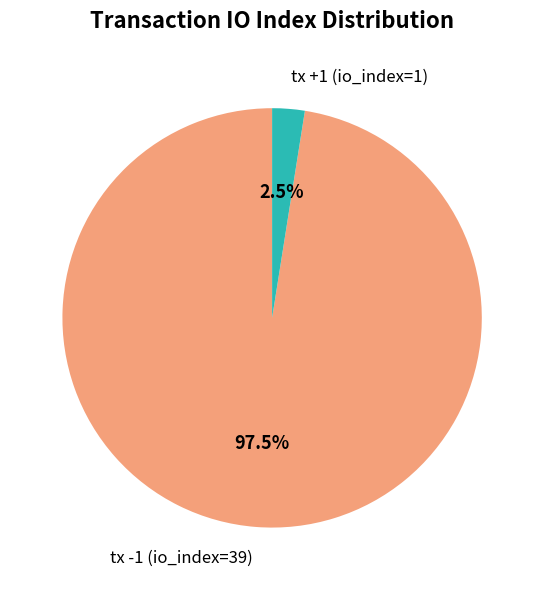

Which slice is the largest?

tx -1 (io_index=39)